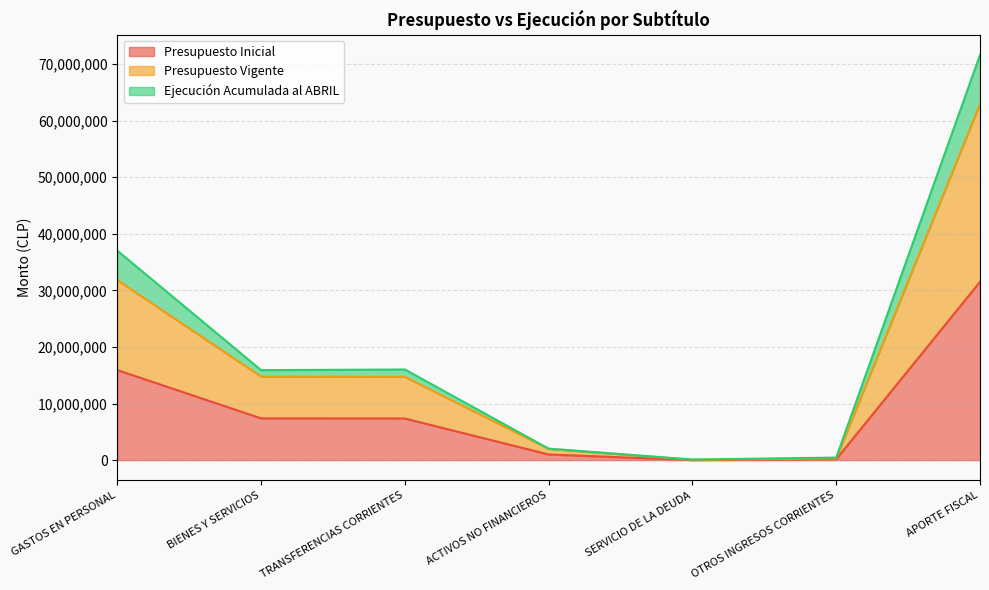

In Presupuesto Vigente, how many points are lower than both neighbors (excluding endpoints)?

1